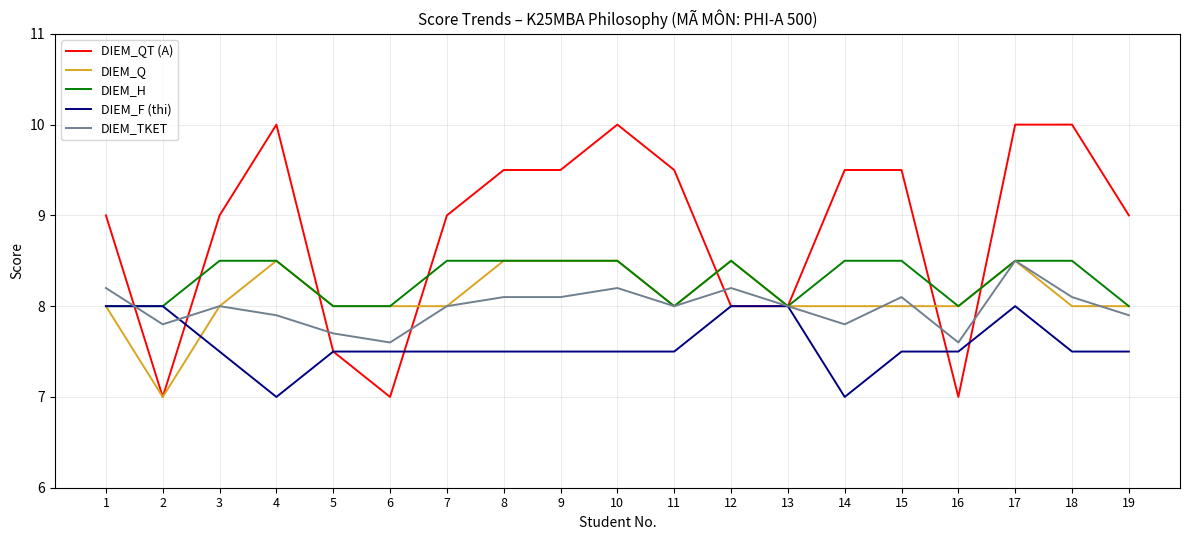

What is the minimum value shown in the chart?

7.0